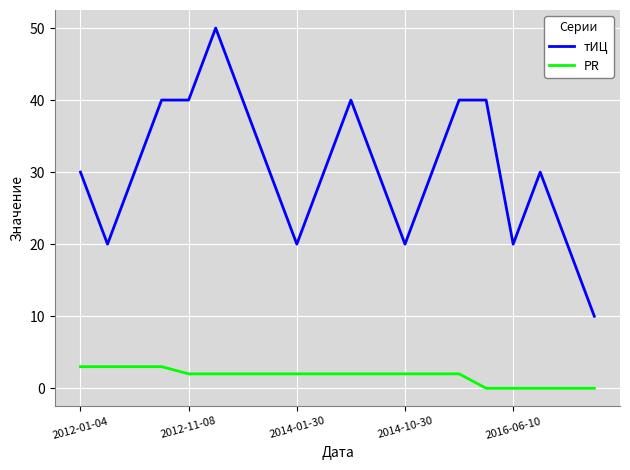

True or false: тИЦ and PR cross at least once.

False